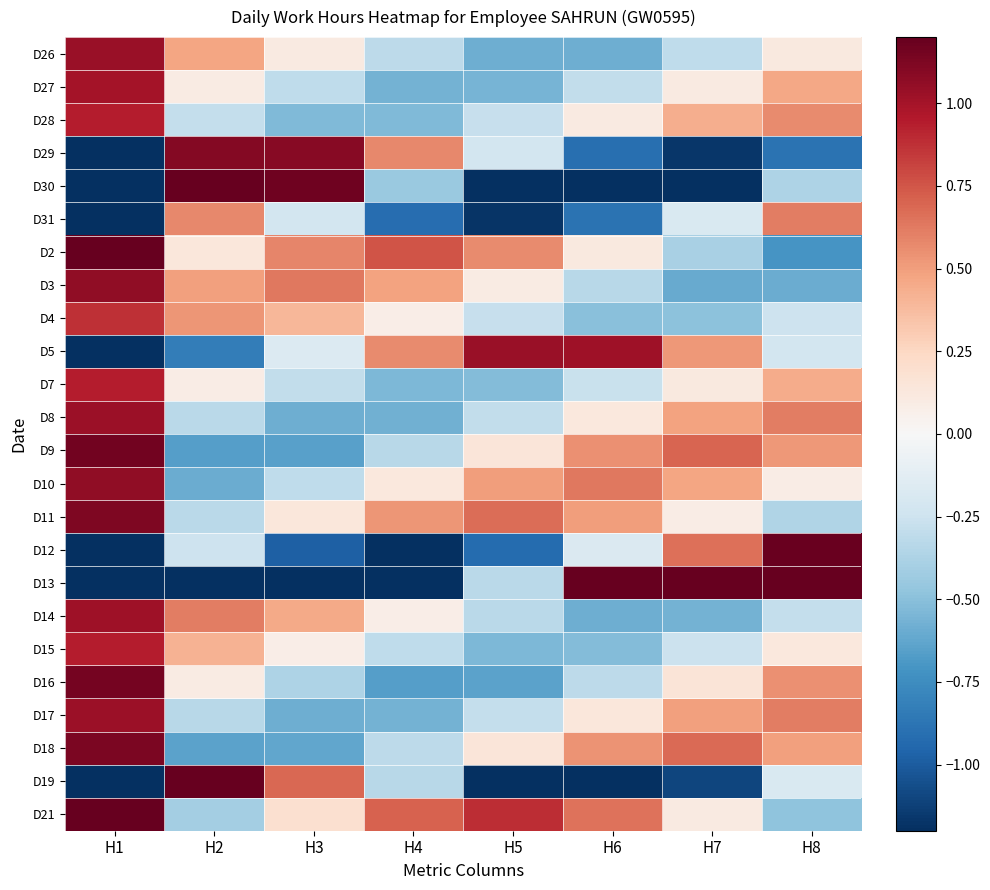

Reading left to right, transcribe all the data shown in this chart.

D26: H1=1.0	H2=0.5	H3=0.1	H4=-0.3	H5=-0.6	H6=-0.6	H7=-0.3	H8=0.1
D27: H1=1.0	H2=0.1	H3=-0.3	H4=-0.6	H5=-0.6	H6=-0.3	H7=0.1	H8=0.5
D28: H1=0.9	H2=-0.3	H3=-0.5	H4=-0.5	H5=-0.3	H6=0.1	H7=0.4	H8=0.6
D29: H1=-1.9	H2=1.1	H3=1.1	H4=0.6	H5=-0.2	H6=-0.9	H7=-1.2	H8=-0.9
D30: H1=-4.0	H2=2.2	H3=1.2	H4=-0.4	H5=-1.9	H6=-2.4	H7=-1.8	H8=-0.4
D31: H1=-2.0	H2=0.6	H3=-0.2	H4=-0.9	H5=-1.2	H6=-0.9	H7=-0.2	H8=0.6
D2: H1=1.3	H2=0.1	H3=0.6	H4=0.8	H5=0.6	H6=0.1	H7=-0.4	H8=-0.7
D3: H1=1.1	H2=0.5	H3=0.6	H4=0.5	H5=0.1	H6=-0.3	H7=-0.6	H8=-0.6
D4: H1=0.9	H2=0.5	H3=0.4	H4=0.1	H5=-0.3	H6=-0.5	H7=-0.5	H8=-0.3
D5: H1=-1.8	H2=-0.8	H3=-0.2	H4=0.6	H5=1.0	H6=1.0	H7=0.5	H8=-0.2
D7: H1=0.9	H2=0.1	H3=-0.3	H4=-0.5	H5=-0.5	H6=-0.3	H7=0.1	H8=0.4
D8: H1=1.0	H2=-0.3	H3=-0.6	H4=-0.6	H5=-0.3	H6=0.1	H7=0.5	H8=0.6
D9: H1=1.2	H2=-0.7	H3=-0.6	H4=-0.3	H5=0.1	H6=0.5	H7=0.7	H8=0.5
D10: H1=1.1	H2=-0.6	H3=-0.3	H4=0.1	H5=0.5	H6=0.6	H7=0.5	H8=0.1
D11: H1=1.1	H2=-0.3	H3=0.1	H4=0.5	H5=0.7	H6=0.5	H7=0.1	H8=-0.4
D12: H1=-2.1	H2=-0.3	H3=-1.0	H4=-1.2	H5=-0.9	H6=-0.2	H7=0.7	H8=1.2
D13: H1=-3.9	H2=-1.9	H3=-2.4	H4=-1.8	H5=-0.3	H6=1.3	H7=2.3	H8=2.2
D14: H1=1.0	H2=0.6	H3=0.5	H4=0.1	H5=-0.3	H6=-0.6	H7=-0.6	H8=-0.3
D15: H1=0.9	H2=0.4	H3=0.1	H4=-0.3	H5=-0.5	H6=-0.5	H7=-0.3	H8=0.1
D16: H1=1.2	H2=0.1	H3=-0.4	H4=-0.7	H5=-0.6	H6=-0.3	H7=0.2	H8=0.5
D17: H1=1.0	H2=-0.3	H3=-0.6	H4=-0.6	H5=-0.3	H6=0.1	H7=0.5	H8=0.6
D18: H1=1.1	H2=-0.6	H3=-0.6	H4=-0.3	H5=0.1	H6=0.5	H7=0.7	H8=0.5
D19: H1=-2.5	H2=1.4	H3=0.7	H4=-0.3	H5=-1.2	H6=-1.5	H7=-1.1	H8=-0.2
D21: H1=1.5	H2=-0.4	H3=0.2	H4=0.7	H5=0.9	H6=0.6	H7=0.1	H8=-0.5